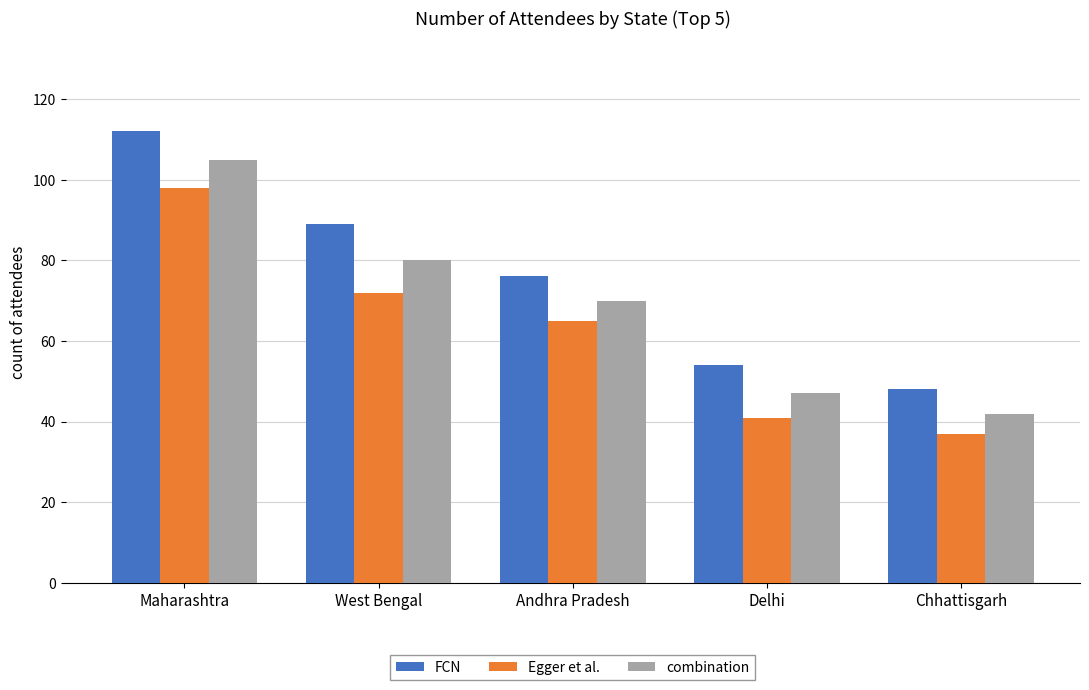

The combination series shows 47 at Delhi. True or false?

True